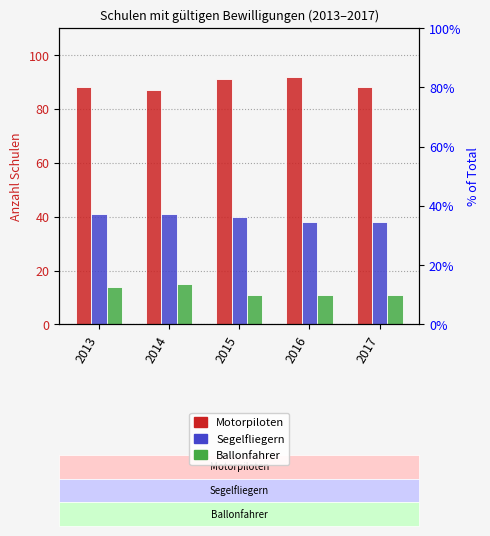

What is the difference between the maximum and minimum values in the Segelfliegern series?

3